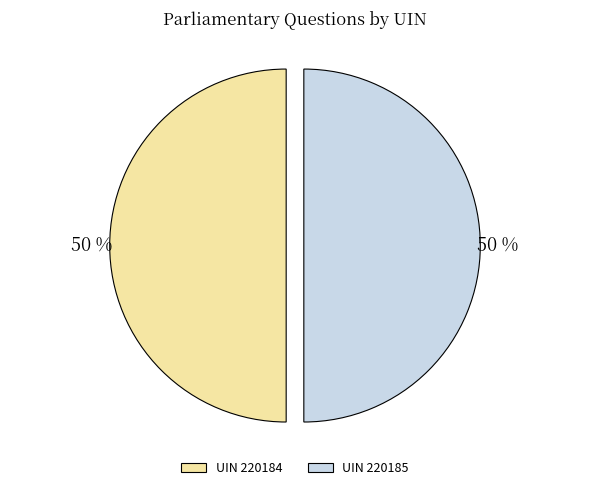

How many segments does this pie chart have?

2